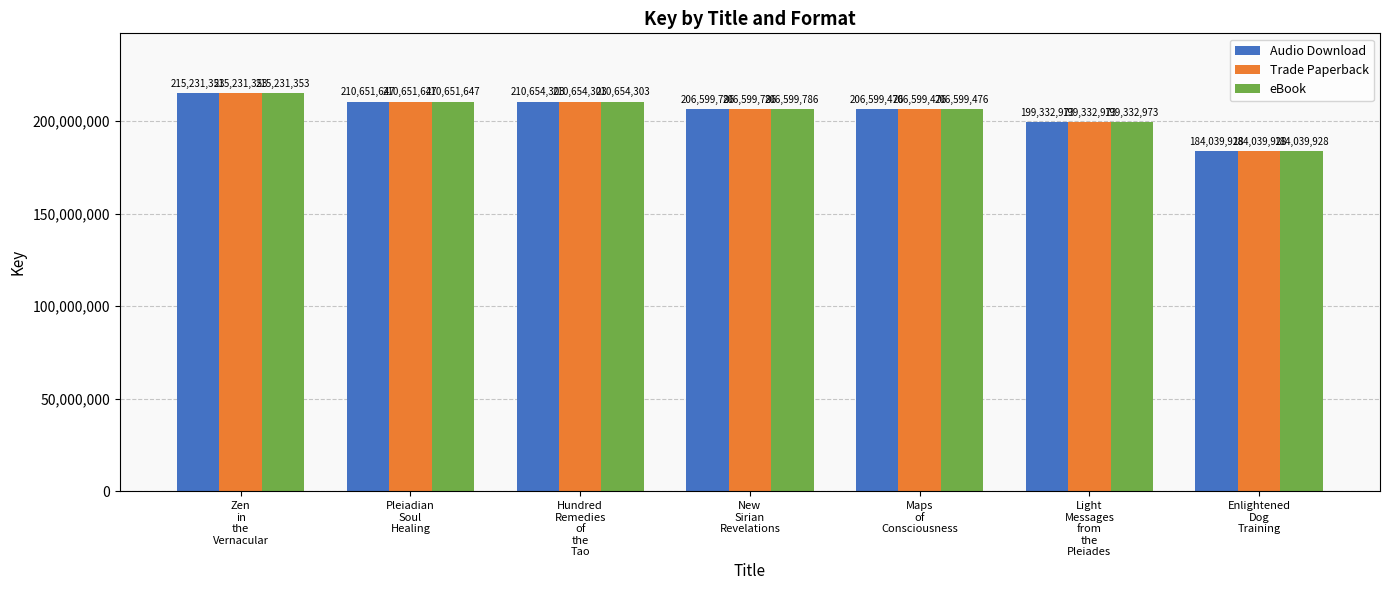

Is the value of Trade Paperback at Maps
of
Consciousness greater than the value of eBook at Enlightened
Dog
Training?

Yes